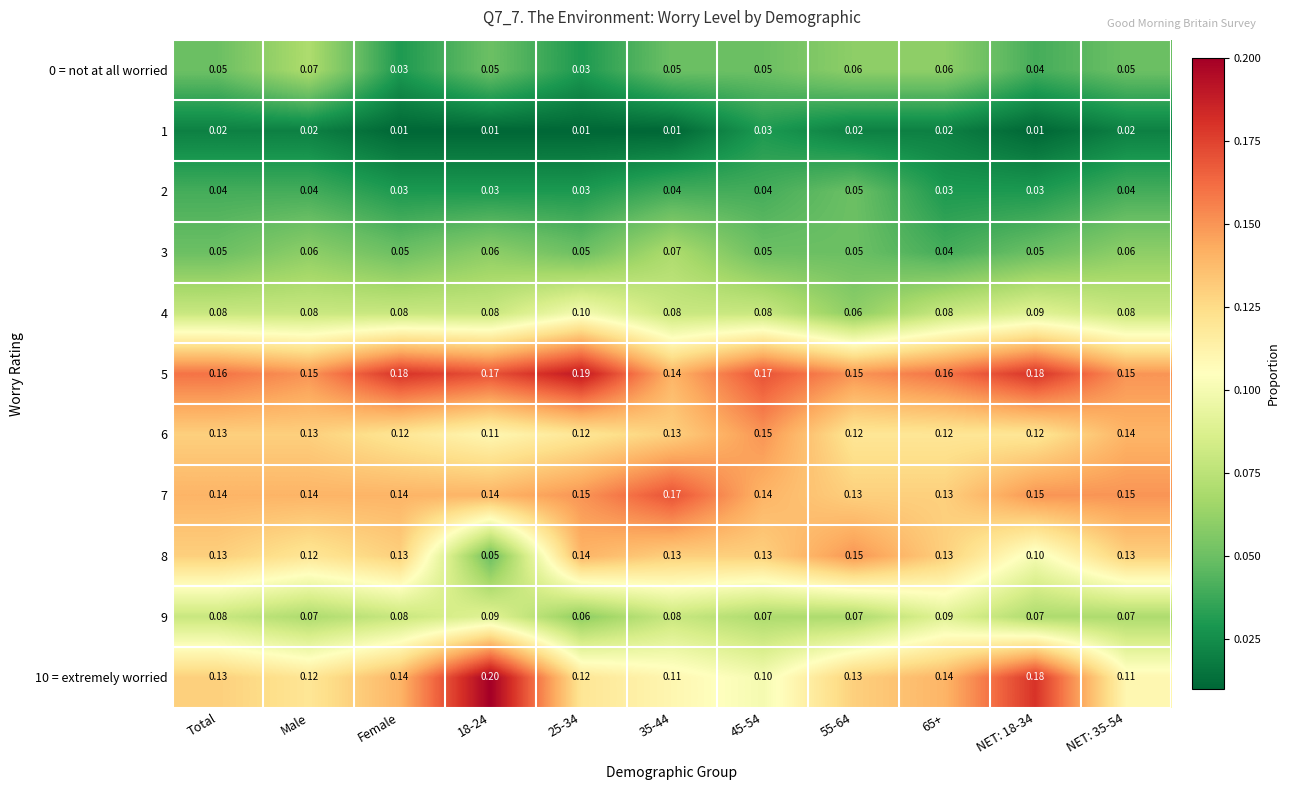

Is the value of 9 at 35-44 greater than the value of 5 at 35-44?

No